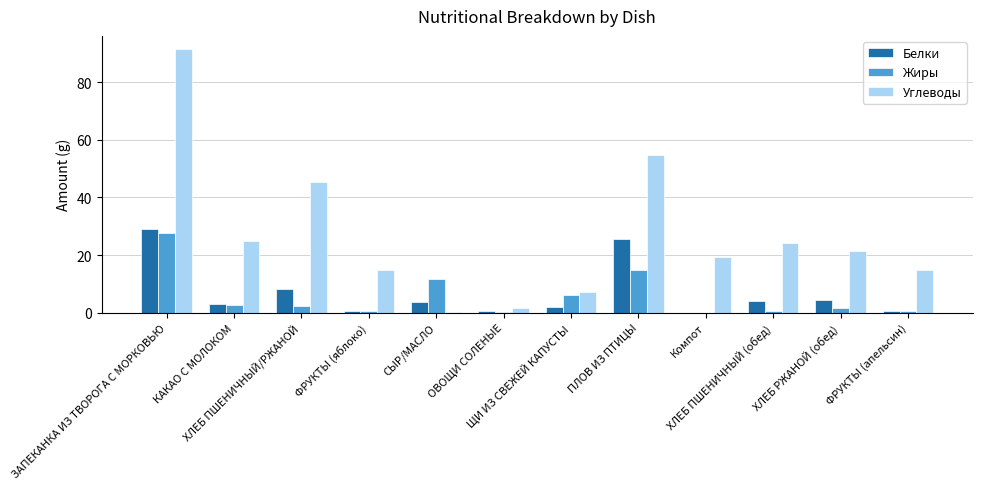

How many categories are shown in the chart?

12